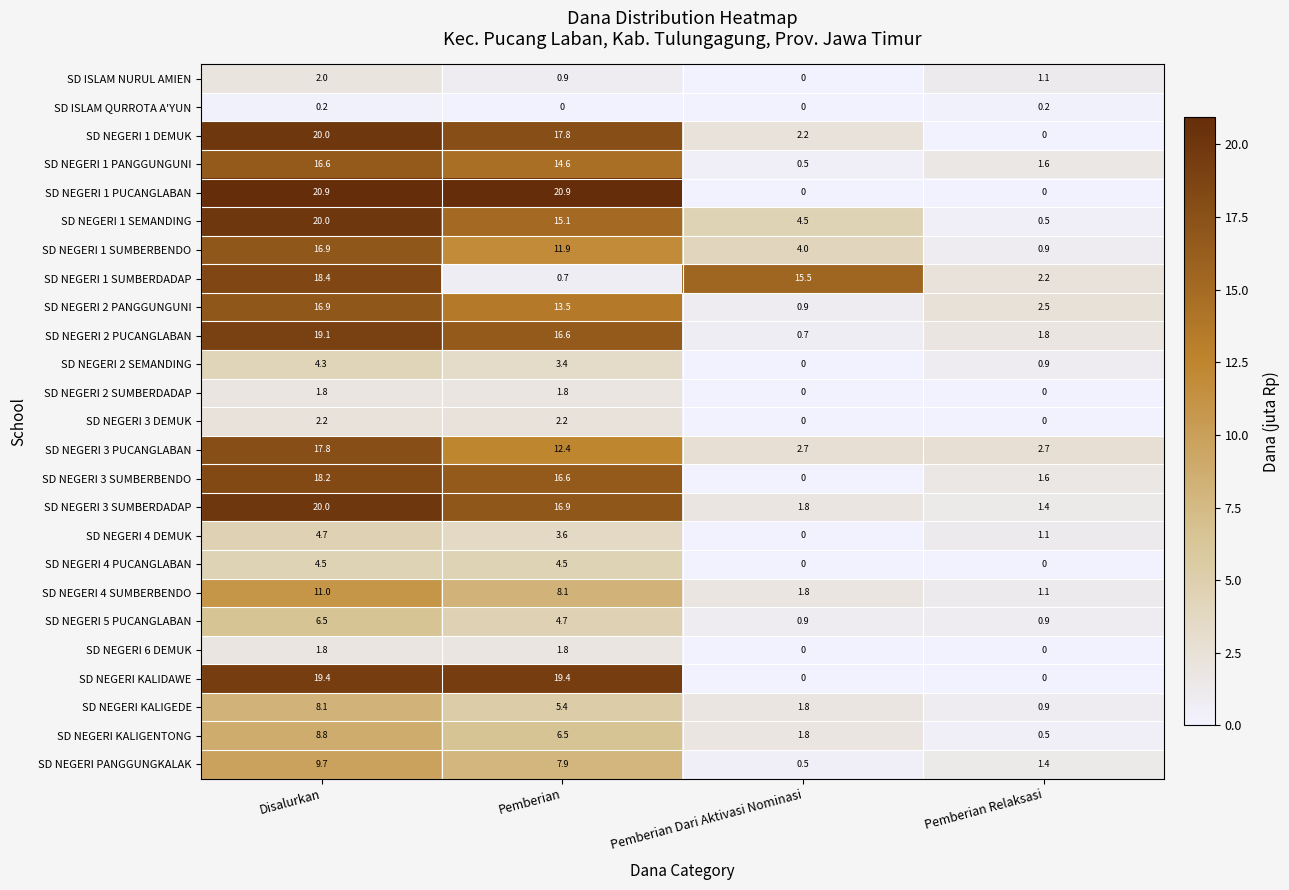

What is the sum of all SD NEGERI KALIGEDE values?

16.2